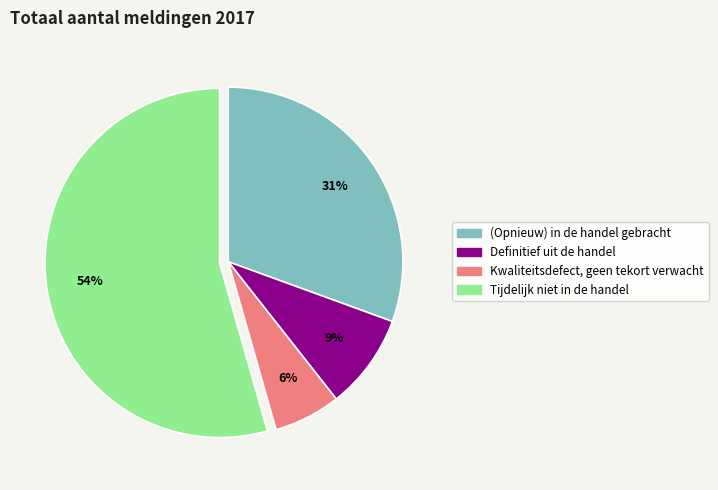

True or false: Tijdelijk niet in de handel accounts for 43% of the total.

False